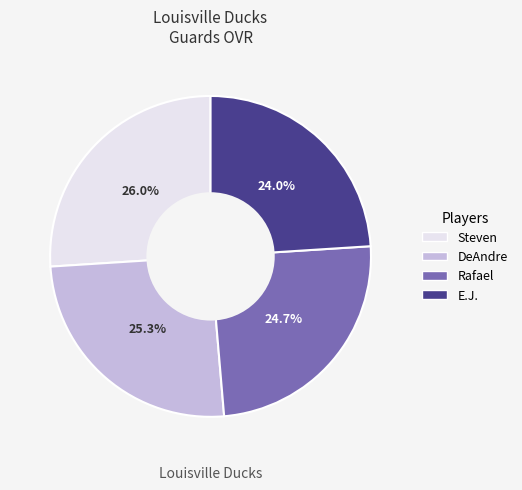

Which has a higher value, E.J. or Steven?

Steven